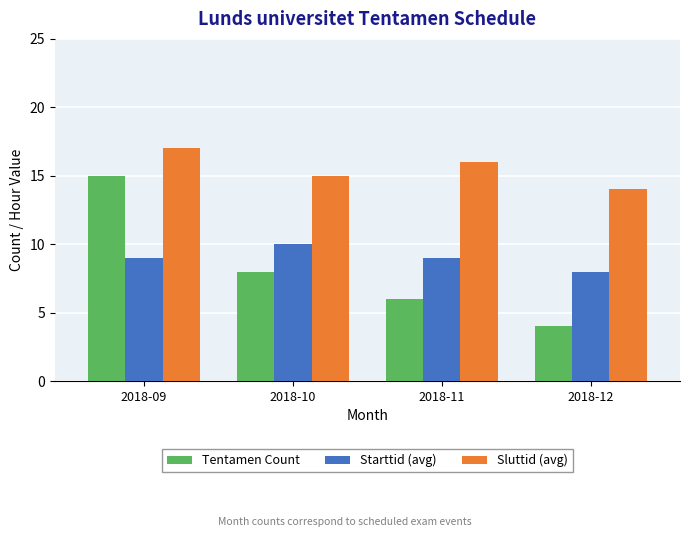

Is it true that Starttid (avg) equals 9 at 2018-11?

True